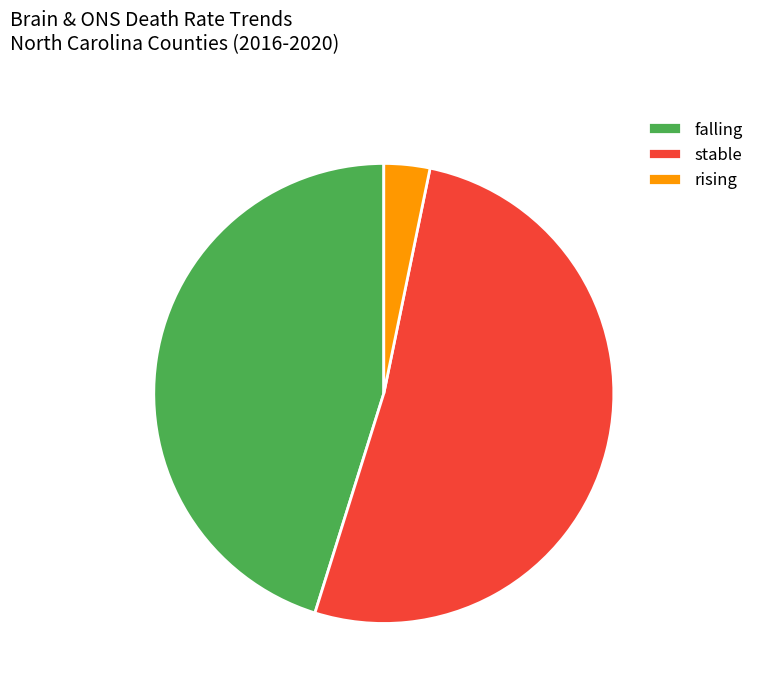

Which has a higher value, rising or falling?

falling